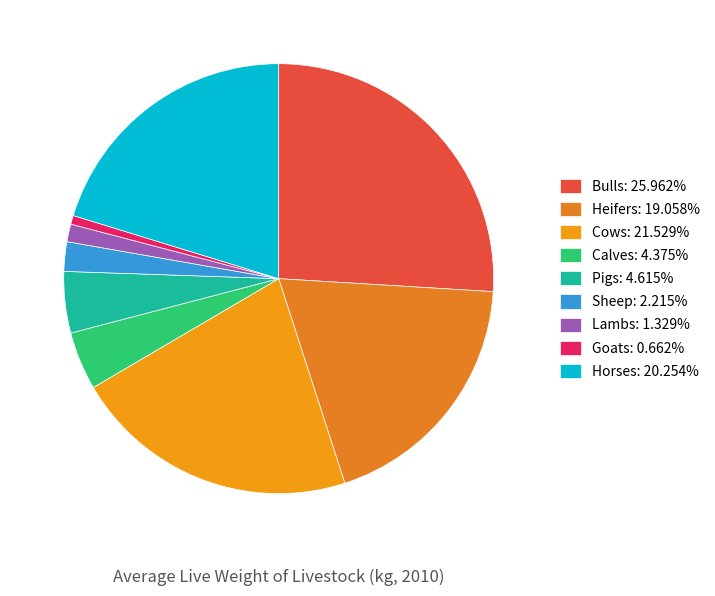

Is there a majority slice in this chart?

No